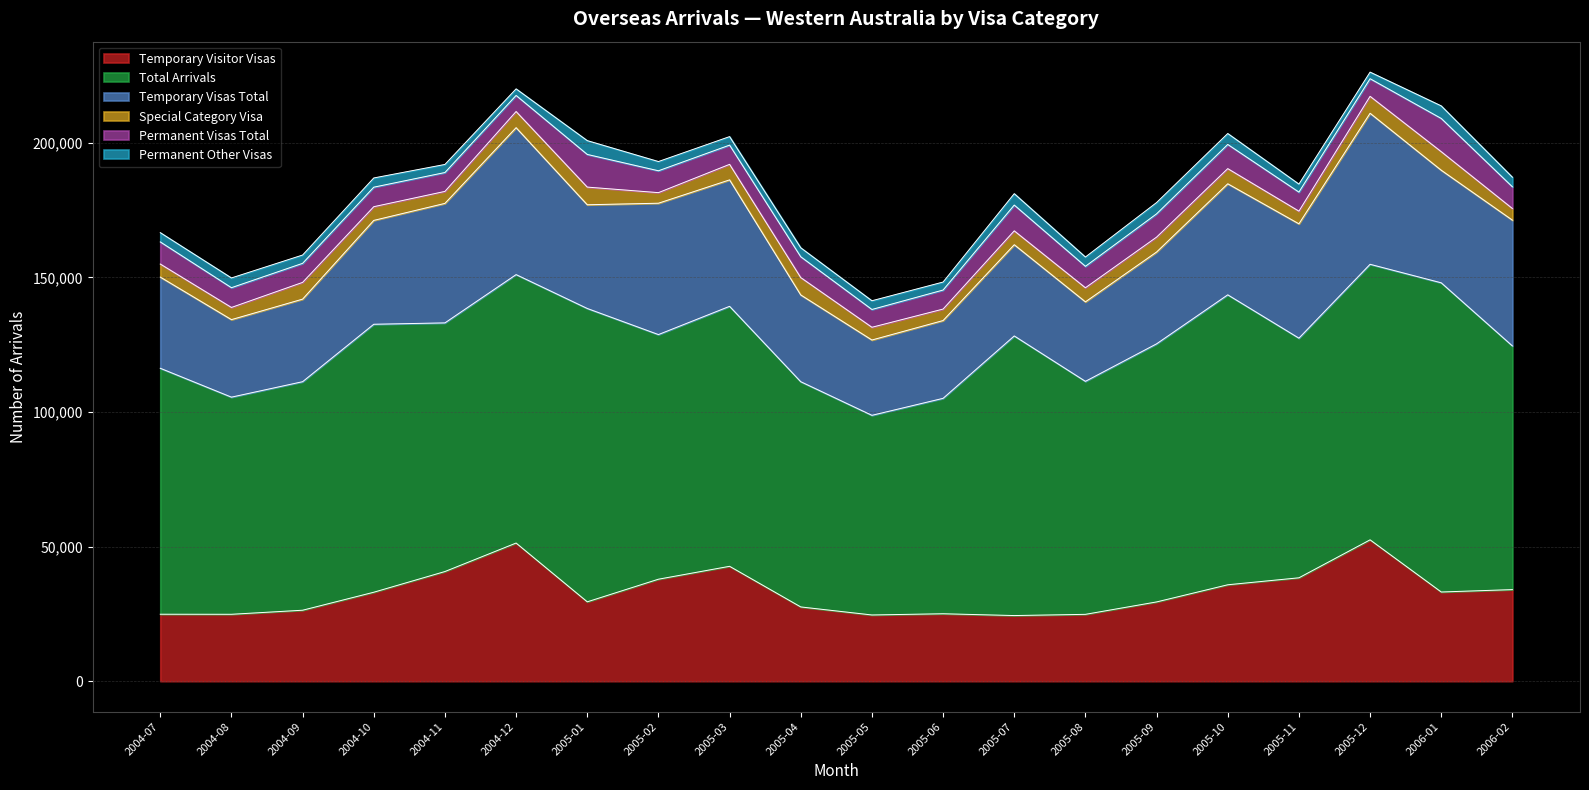

What is the difference between the highest and lowest values at 2005-08?

83080